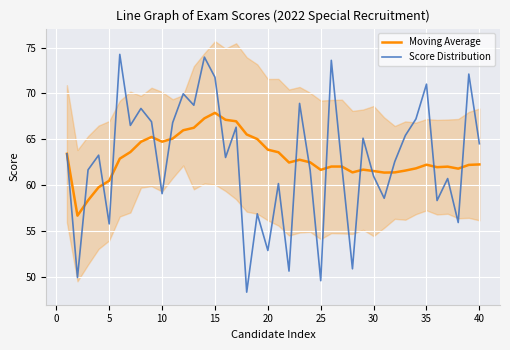

Is it true that Moving Average equals 61.6 at 25?

True